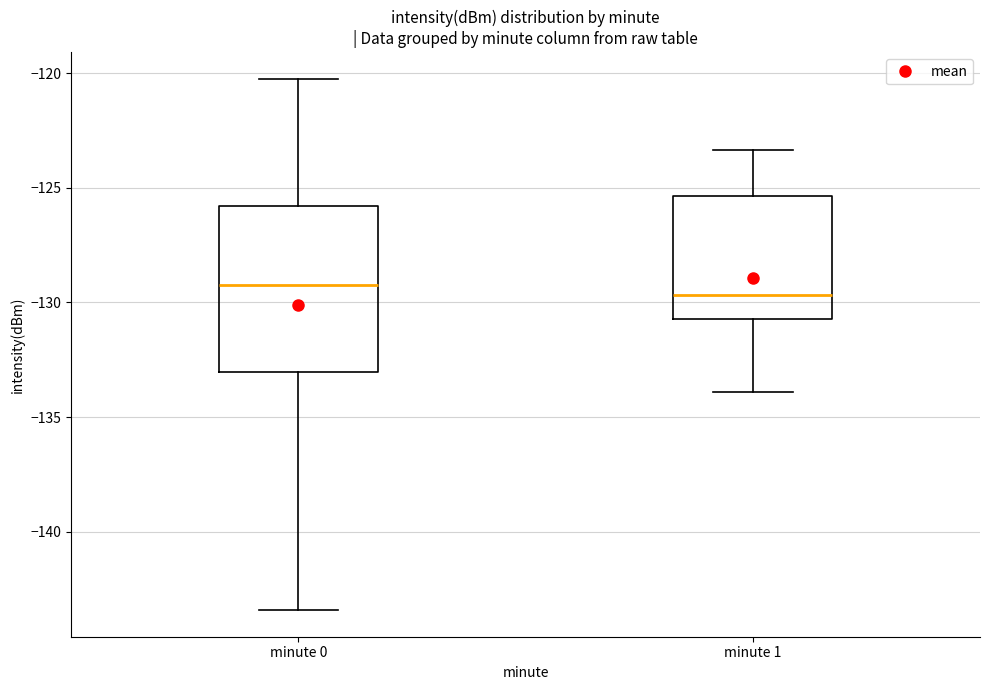

Where does the upper whisker of the box for minute 0 end on the y-axis? The values are not printed on the chart, so give them approximately, as read against the axis.

-120.5